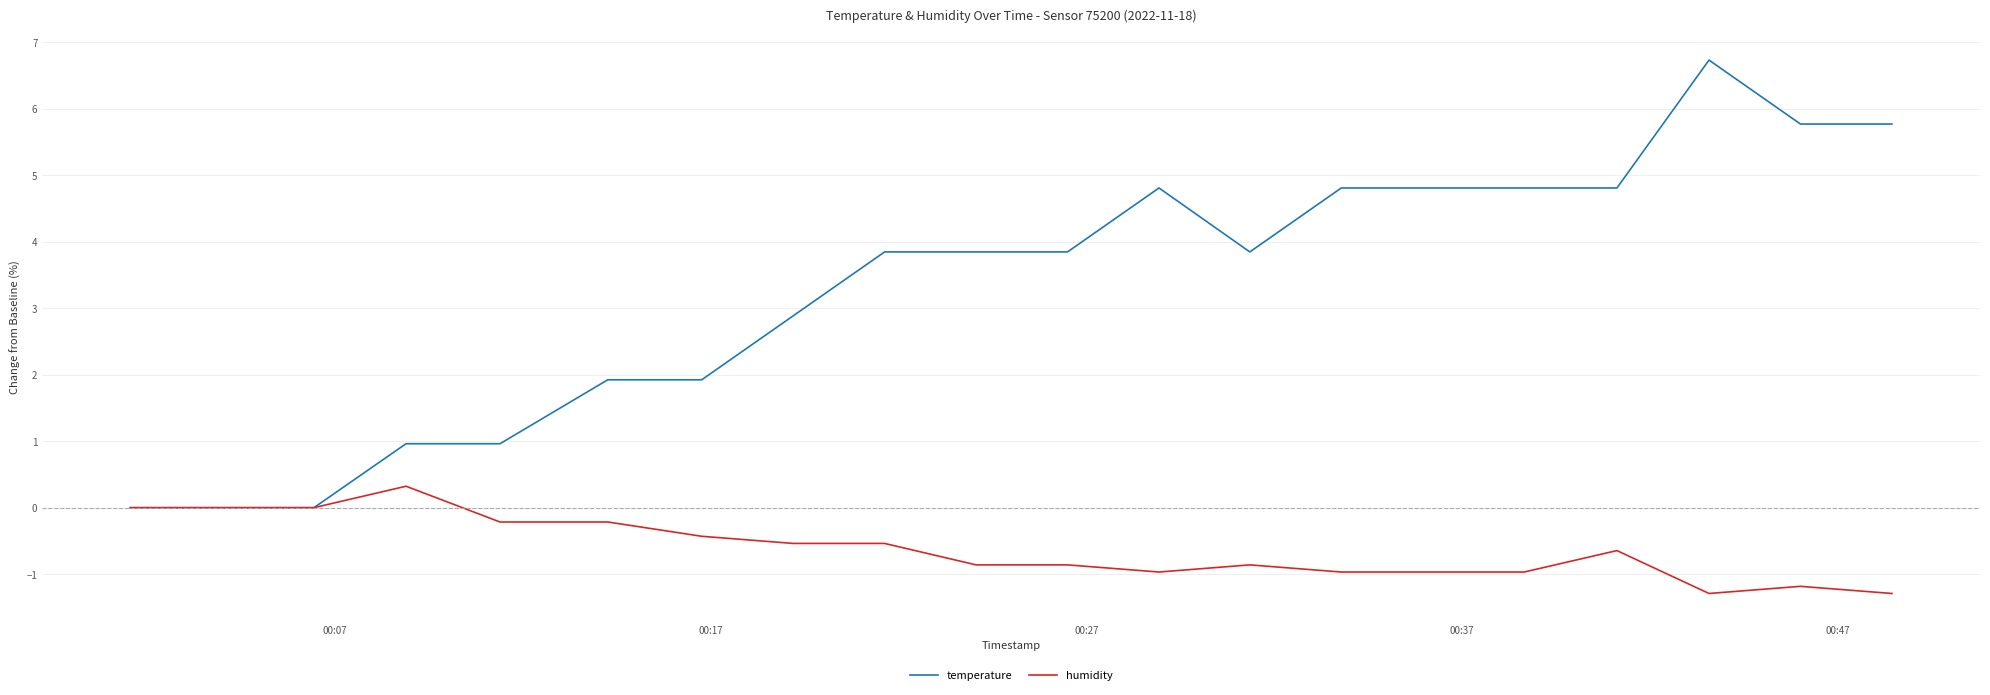

How many lines are shown in the chart?

2